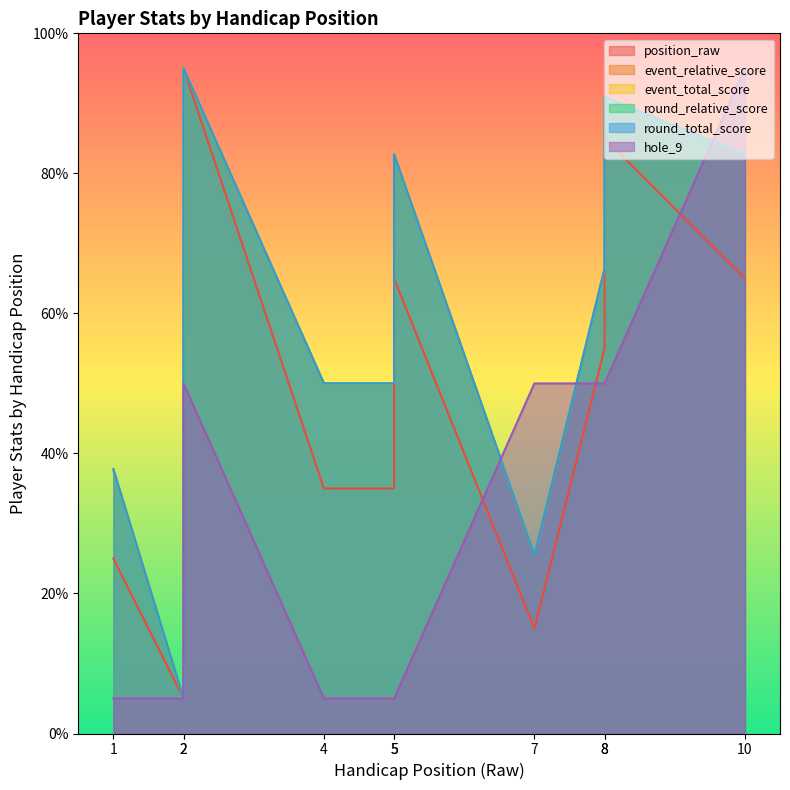

True or false: round_total_score and round_relative_score cross at least once.

False